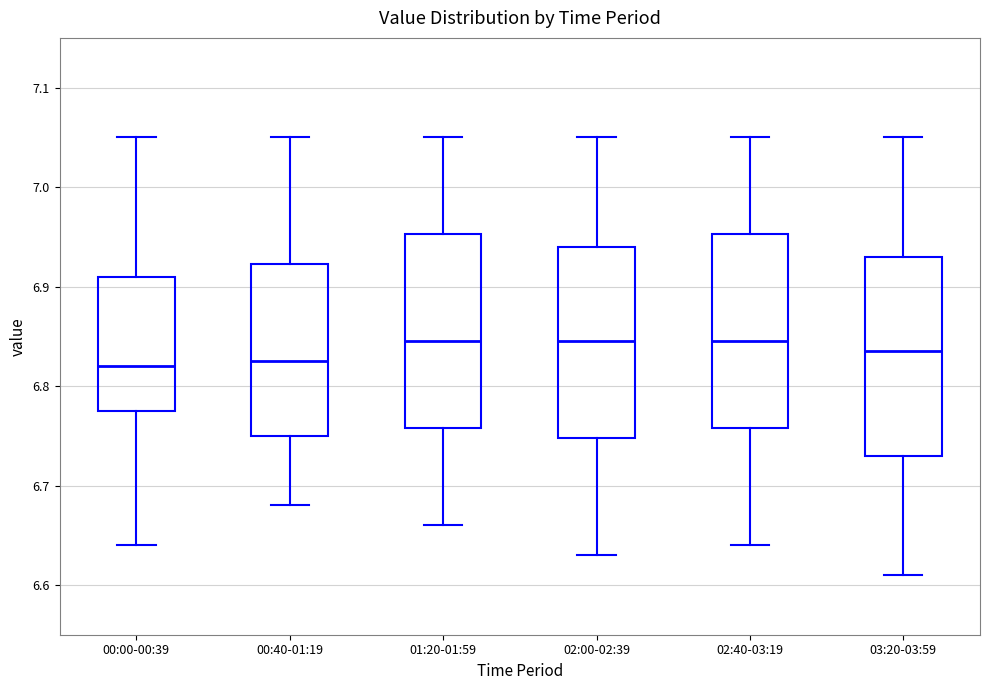

Reading left to right, transcribe this box plot: for each box, give where its median line is, the range the box spans, and where its two whiskers end, as read against the y-axis. The values are not printed on the chart, so give them approximately, as read against the axis.

00:00-00:39: median 6.82, box 6.78 to 6.91, whiskers 6.64 to 7.05
00:40-01:19: median 6.83, box 6.75 to 6.92, whiskers 6.68 to 7.05
01:20-01:59: median 6.85, box 6.76 to 6.95, whiskers 6.66 to 7.05
02:00-02:39: median 6.85, box 6.75 to 6.94, whiskers 6.63 to 7.05
02:40-03:19: median 6.85, box 6.76 to 6.95, whiskers 6.64 to 7.05
03:20-03:59: median 6.84, box 6.73 to 6.93, whiskers 6.61 to 7.05